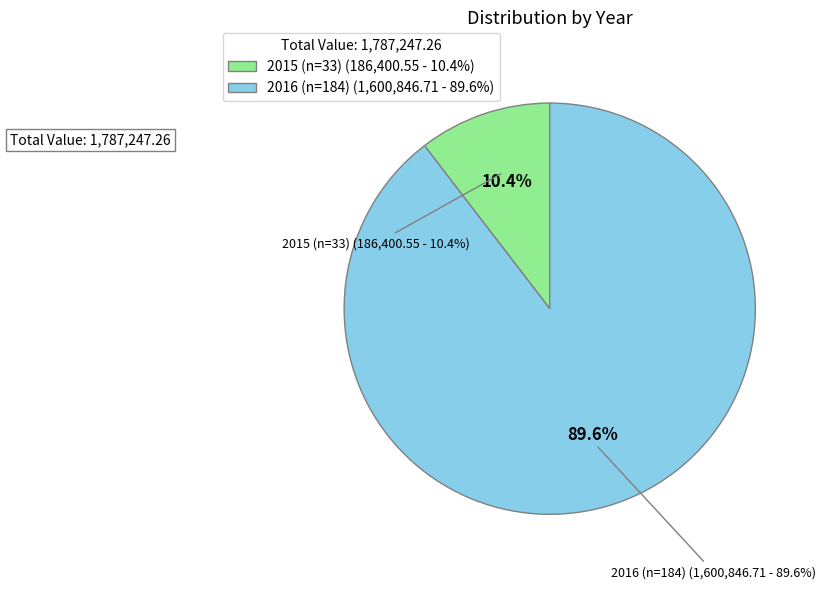

What portion of the pie excludes 2015 (n=33)?

89.6%